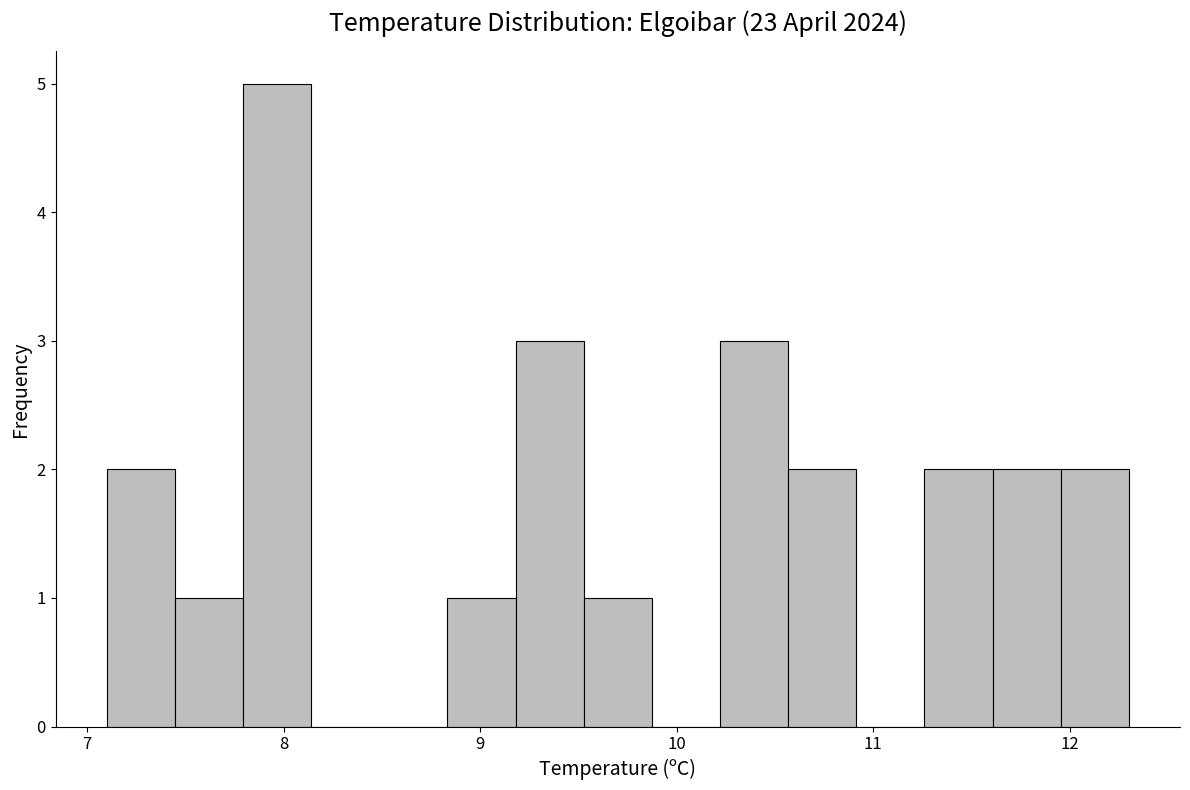

Read against the x-axis, roughly where is the centre of the tallest bar?

8.0